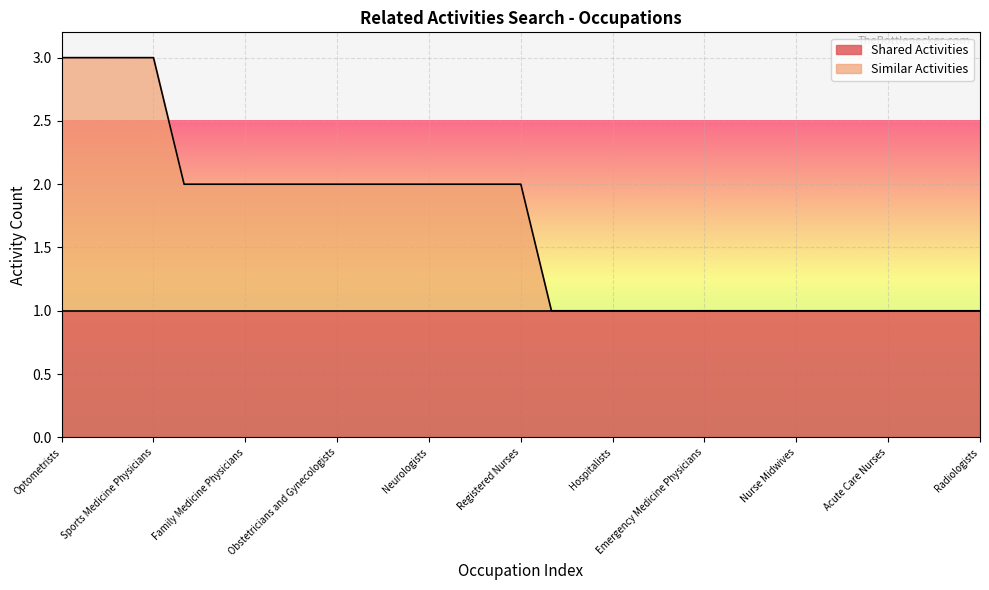

What is the average value?

2